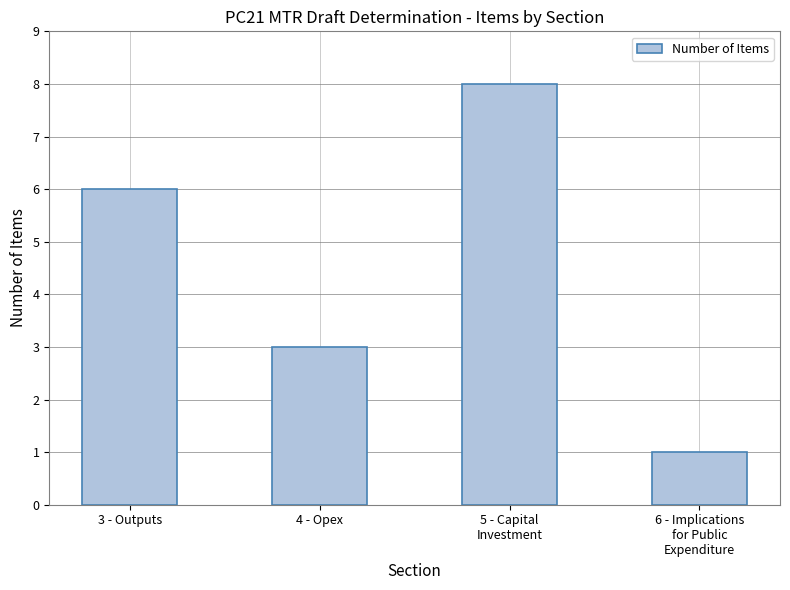

True or false: the data shows 0 at 6 - Implications
for Public
Expenditure.

False